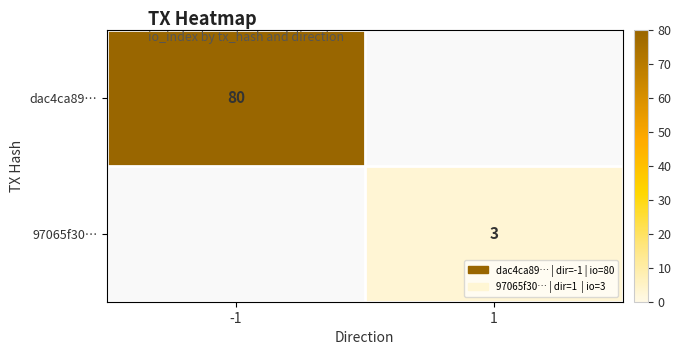

Is the value of dac4ca89… at -1 greater than the value of 97065f30… at 1?

Yes